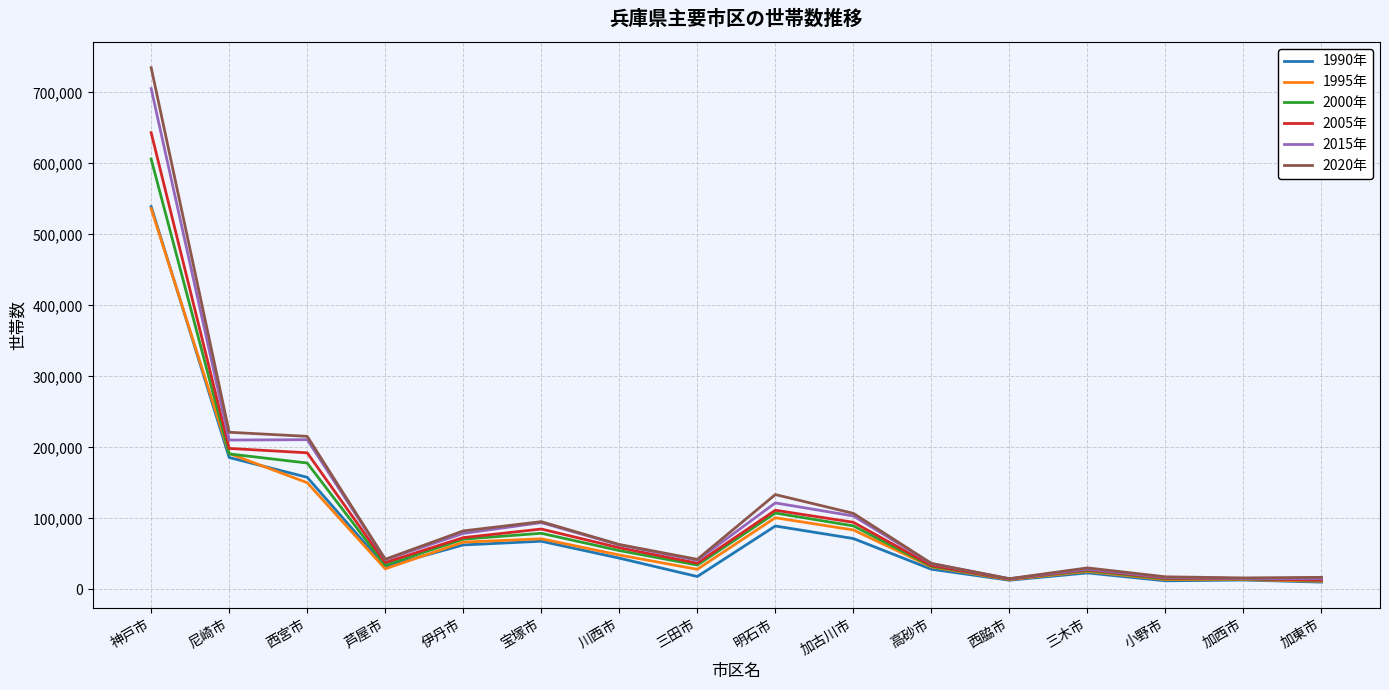

Is it true that 1990年 equals 89365 at 明石市?

True